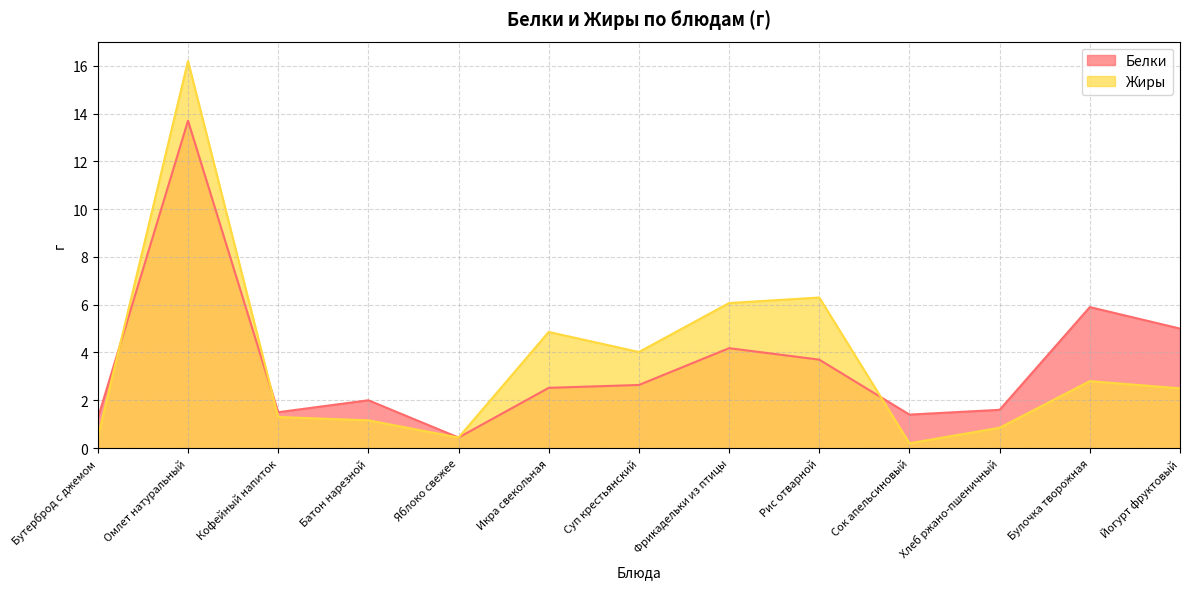

What is the difference between the Жиры values at Омлет натуральный and Рис отварной?

9.9